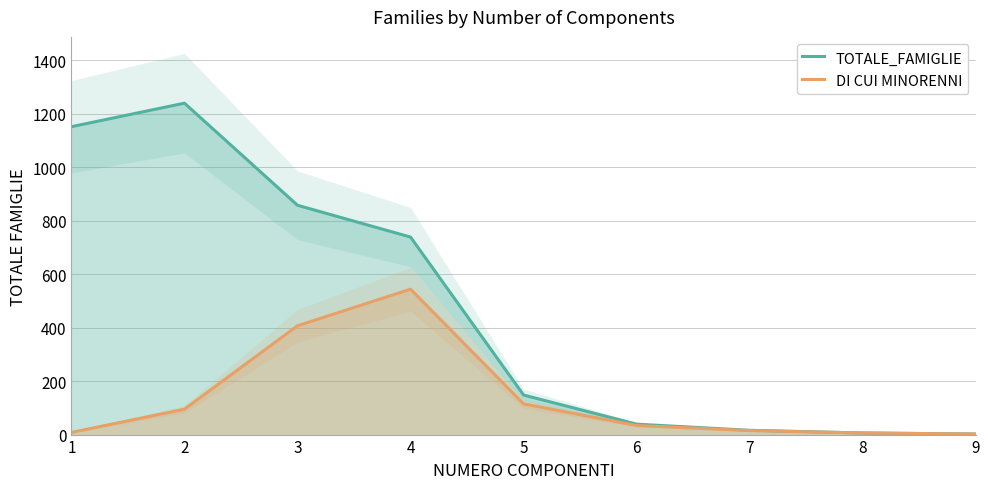

What is the sum of the DI CUI MINORENNI values at 9 and 1?

10